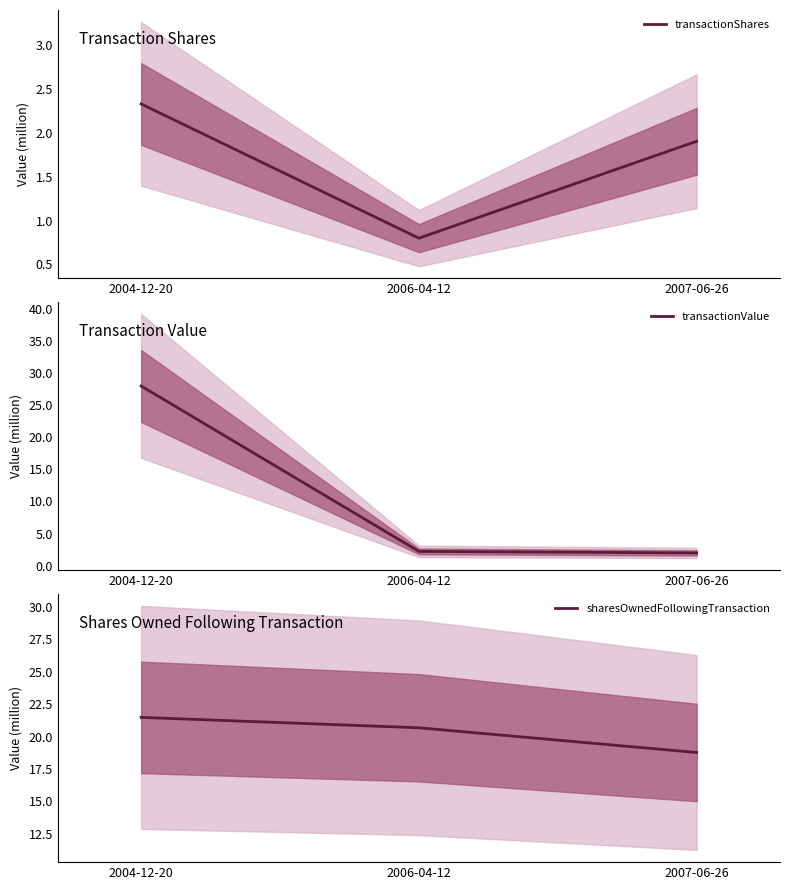

The value of transactionValue at 2006-04-12 is 3867901. True or false?

False